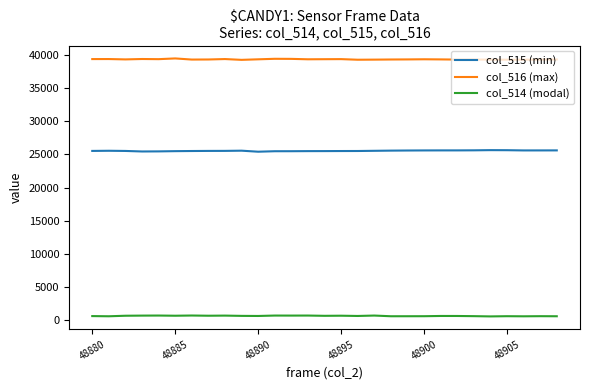

Which series has the largest total across all categories?

col_516 (max)